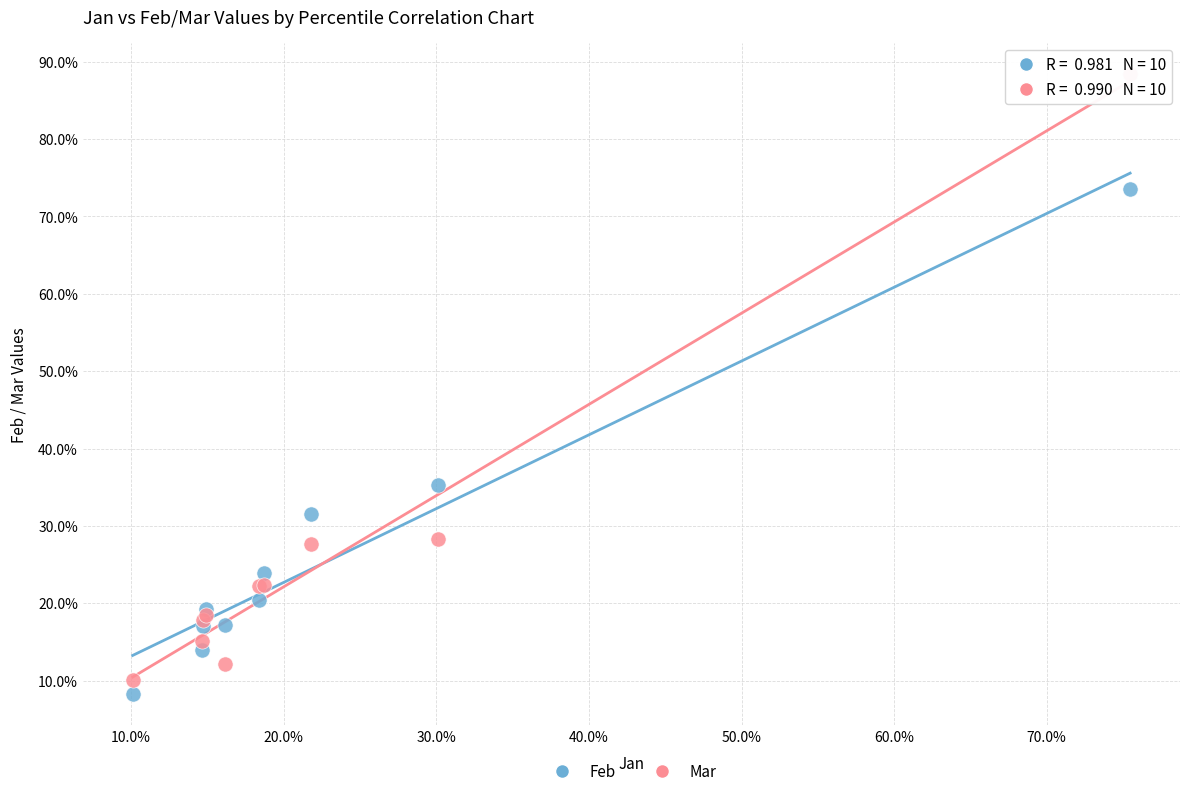

Which series reaches the maximum Y coordinate?

Mar